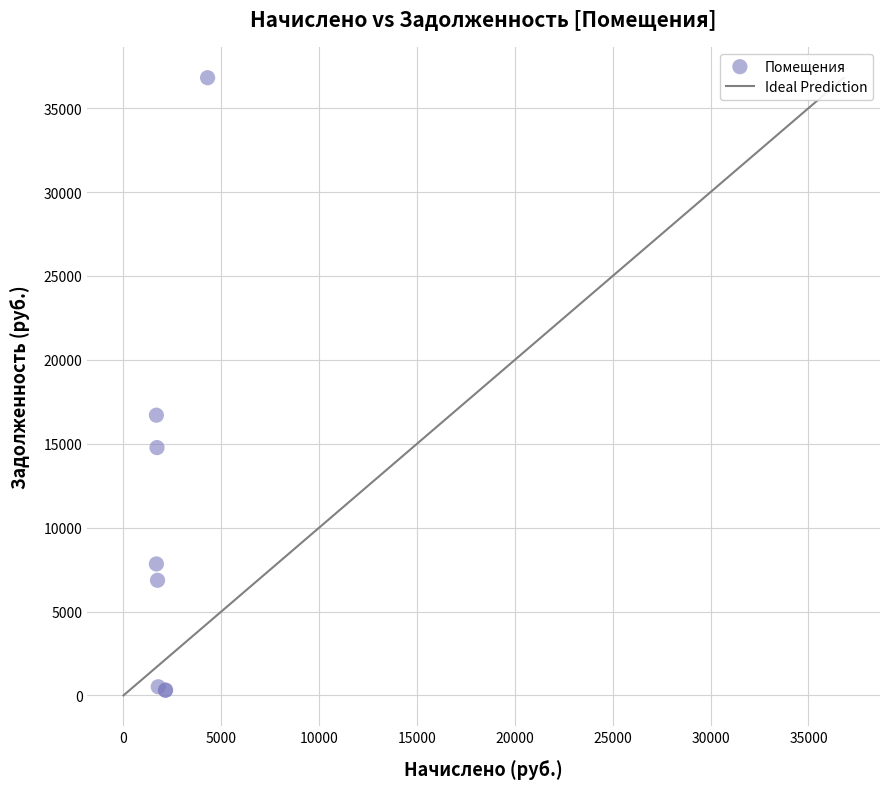

What Y value in the scatter plot is closest to 18562?

16700.2